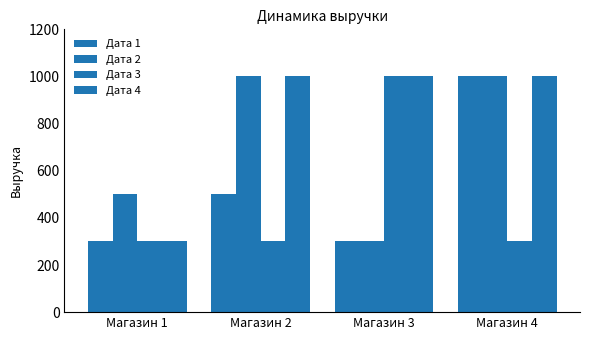

How many categories are shown in the chart?

4